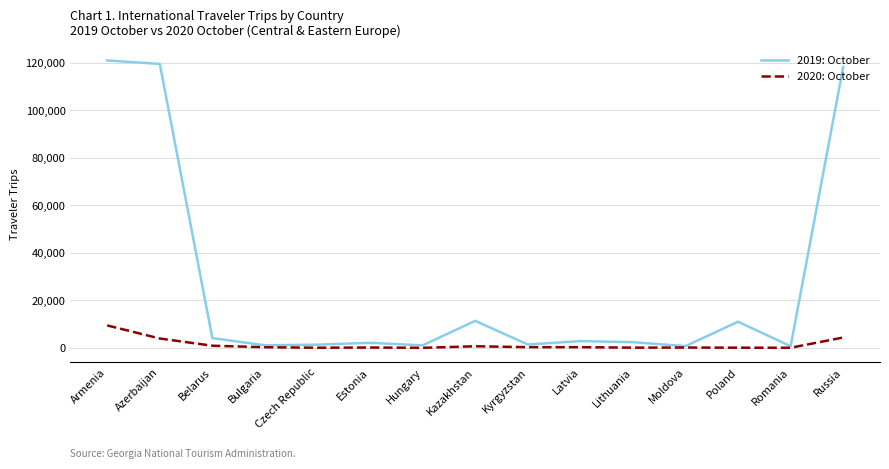

Which series has the widest spread of values?

2019: October